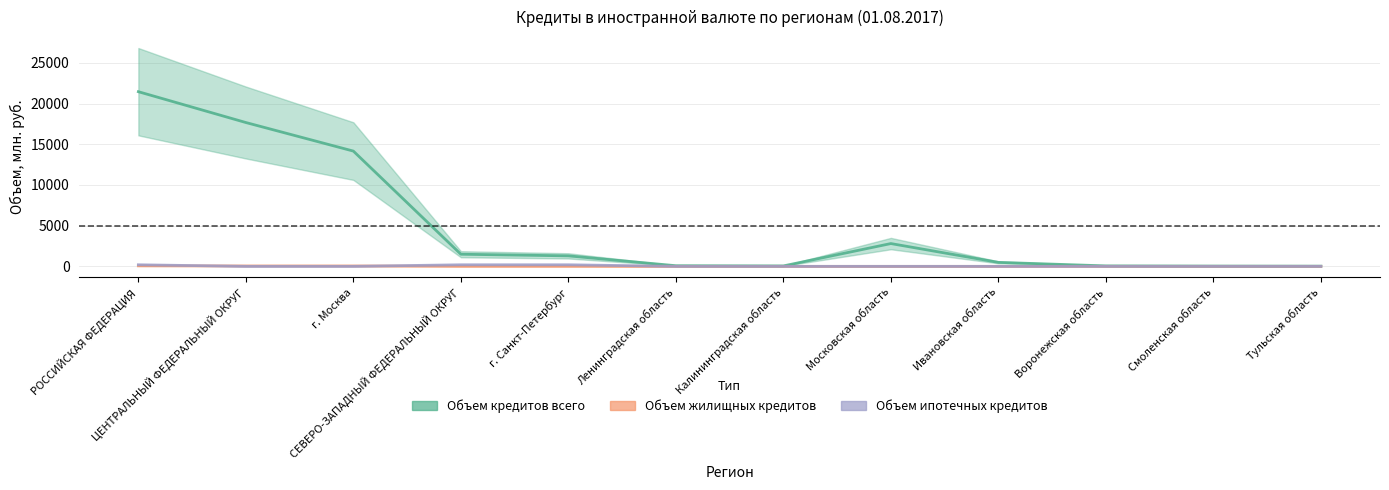

Reading left to right, transcribe all the data shown in this chart.

Объем кредитов всего: 21454	17666	14158	1489	1289	79	54	2799	490	57	35	25
Объем жилищных кредитов: 63	51	51	11	11	0	0	0	0	0	0	0
Объем ипотечных кредитов: 195	0	0	195	195	0	0	0	0	0	0	0